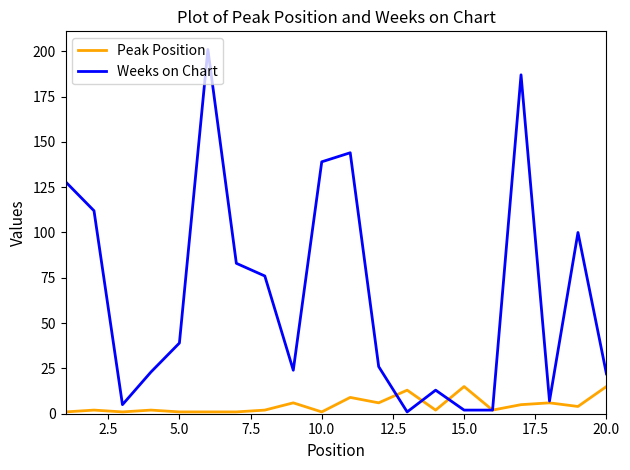

Which series has the largest total across all categories?

Weeks on Chart